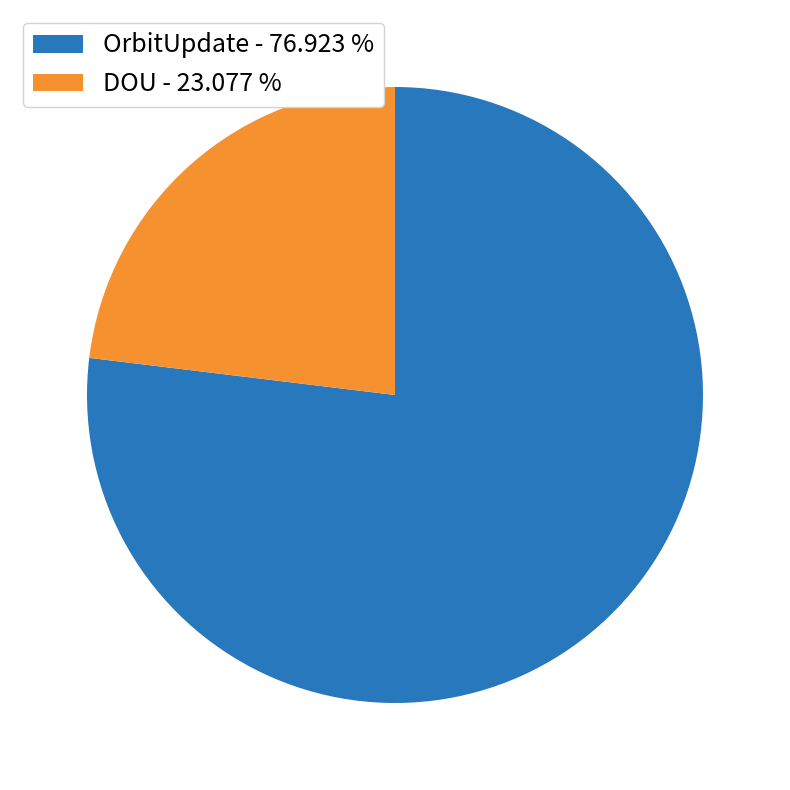

Rank the categories by value from lowest to highest.

DOU - 23.077 %, OrbitUpdate - 76.923 %